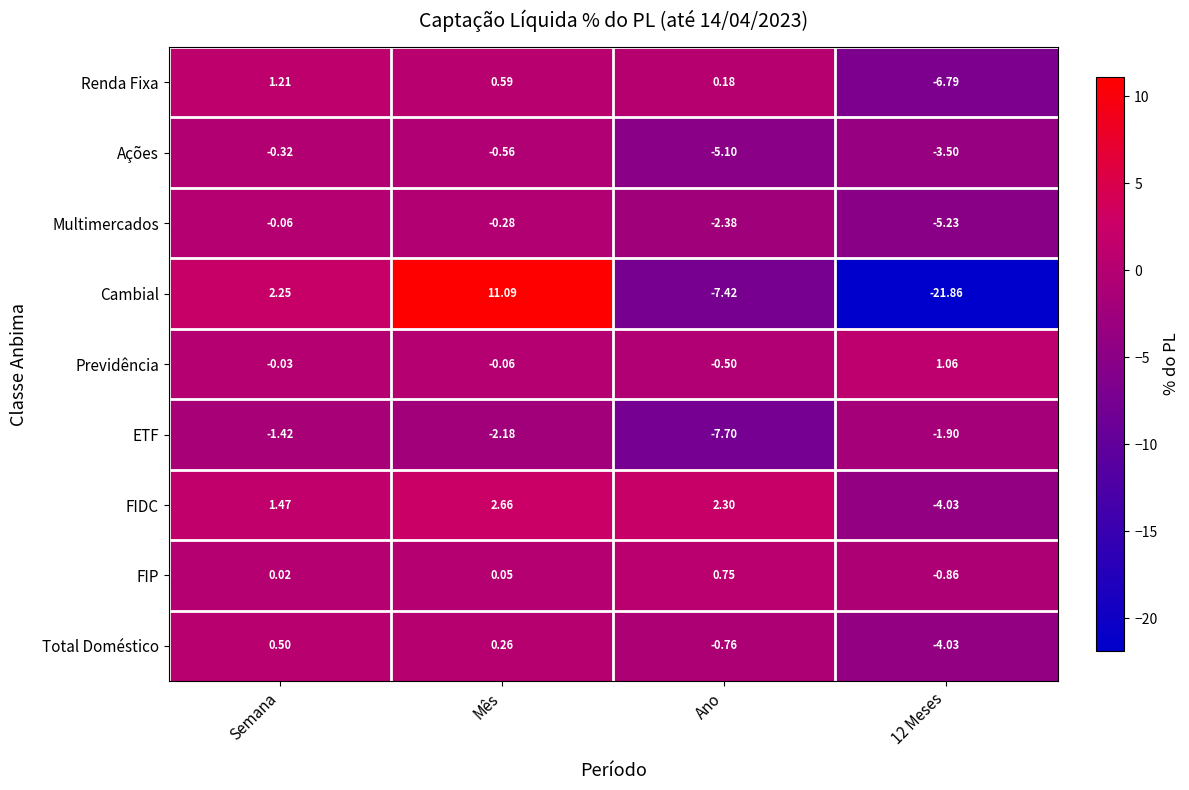

Between Ano and 12 Meses, which series saw the biggest shift?

Cambial